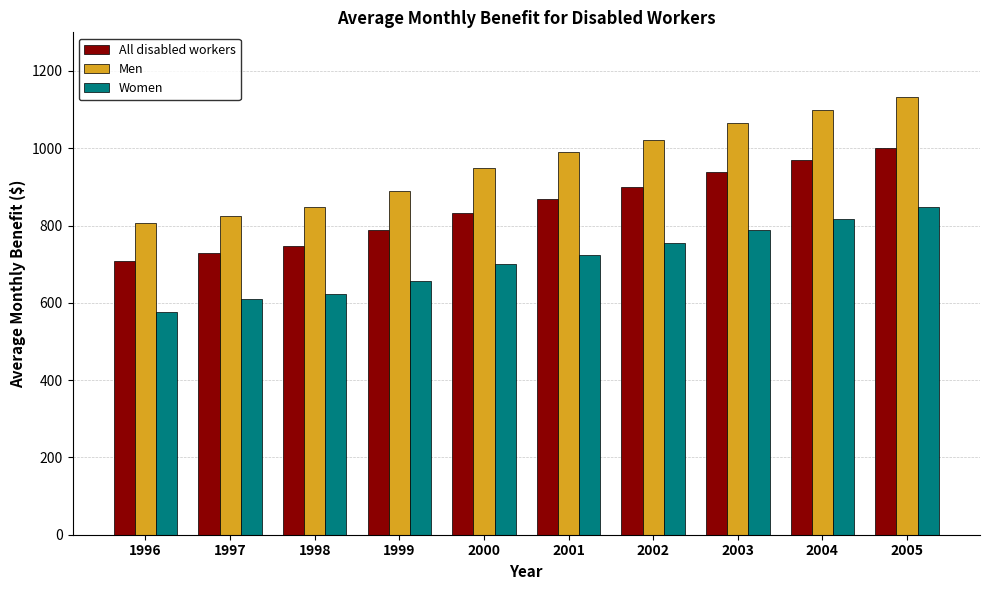

Which series has the largest range (max minus min)?

Men